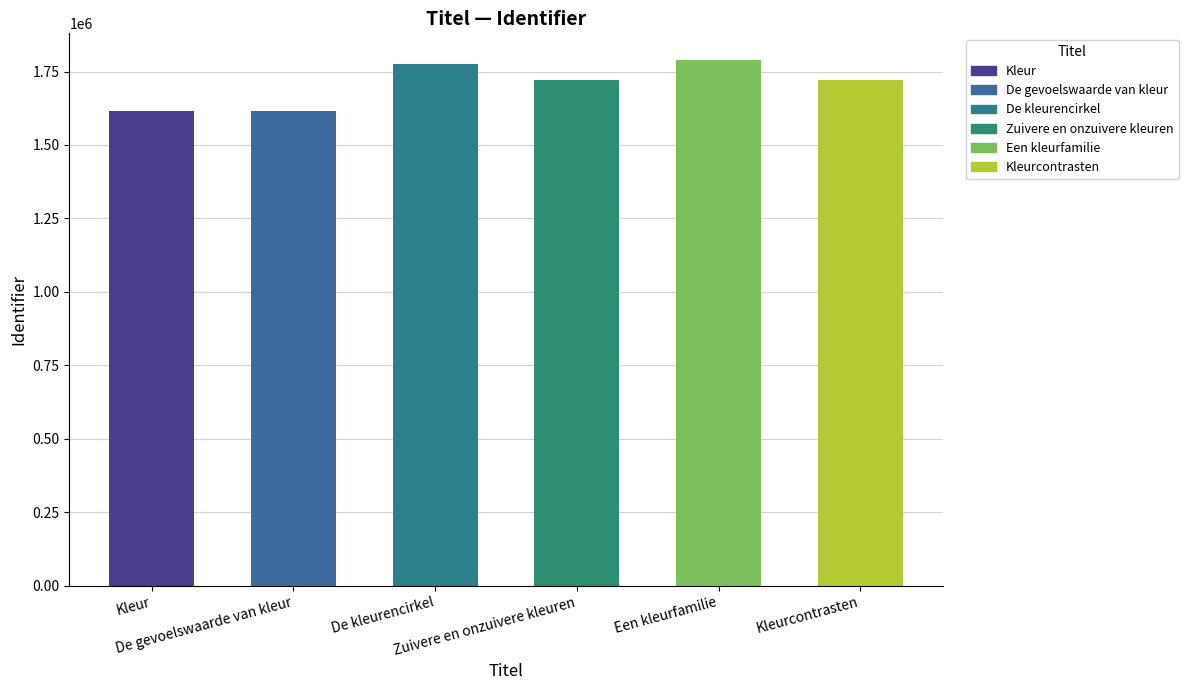

What is the difference between the maximum and minimum values?

175352